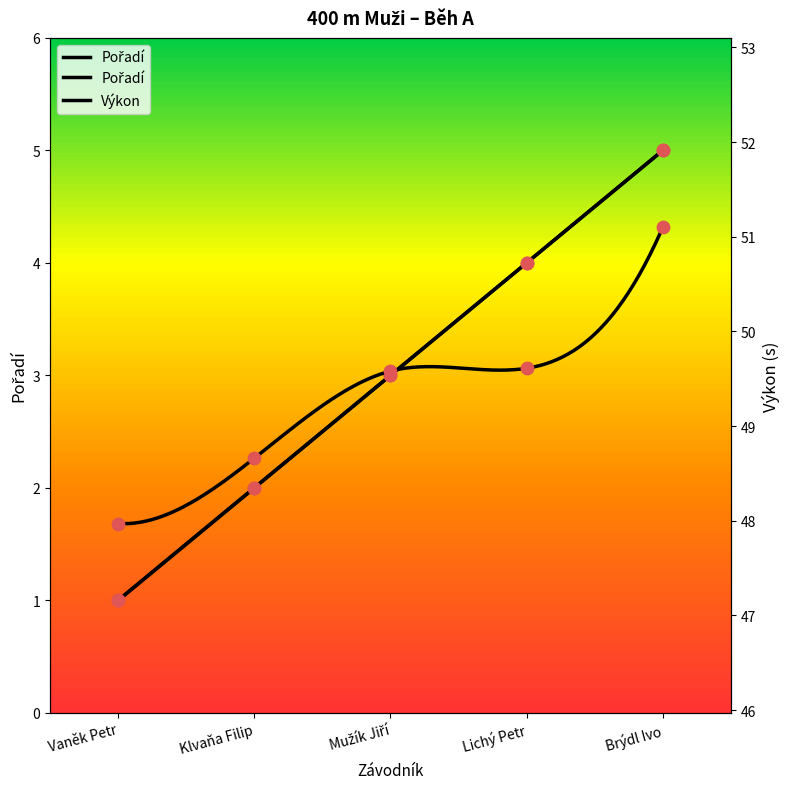

Which series contains the lowest Y value?

Pořadí